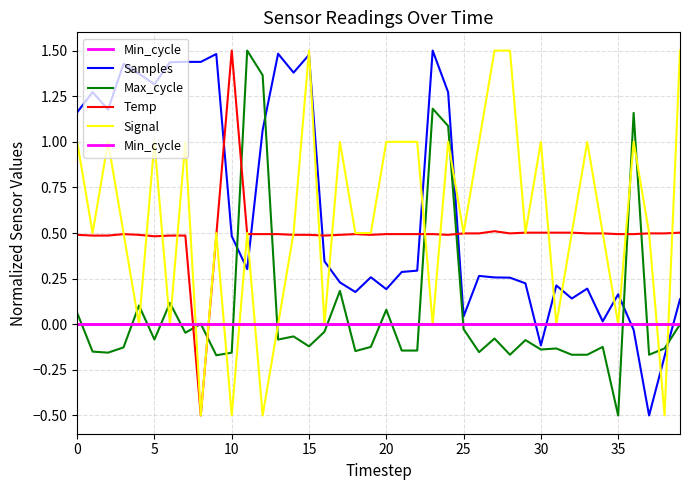

Which series has the largest total across all categories?

Samples